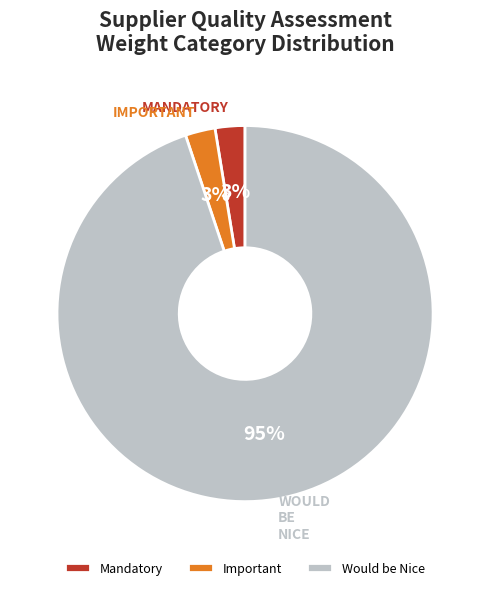

What is the ratio of the value at Mandatory to the value at Important?

1.0